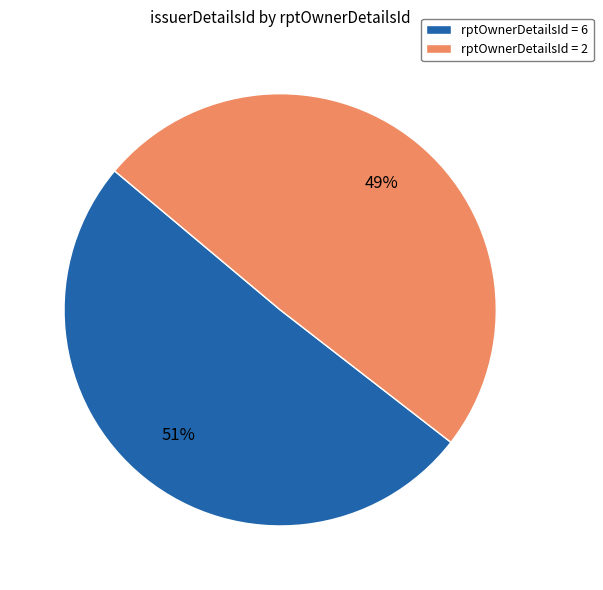

The rptOwnerDetailsId = 6 slice represents 51% of the pie. True or false?

True